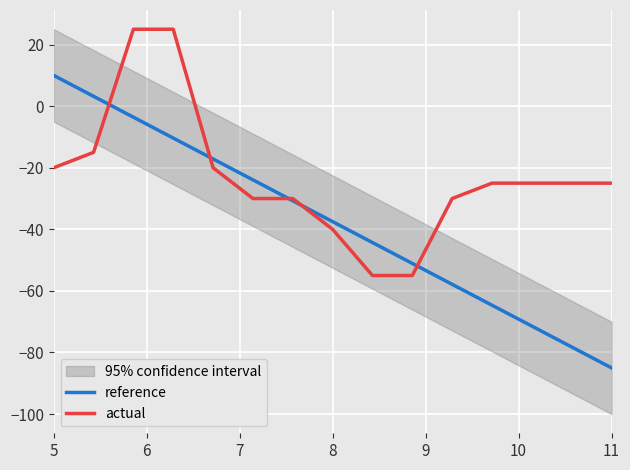

Which series has the largest total across all categories?

actual